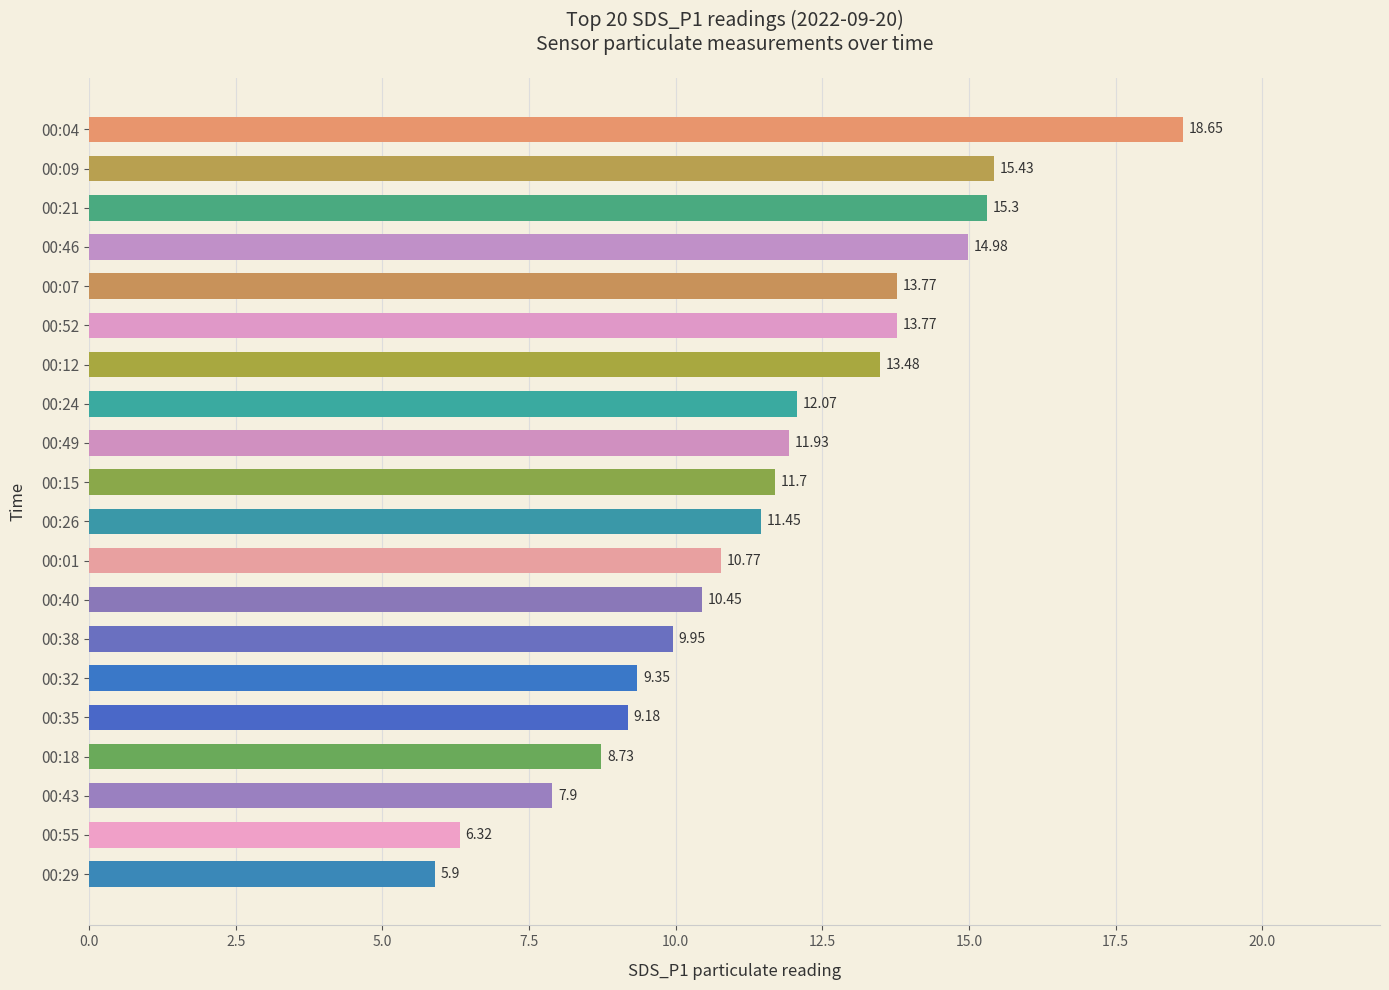

Approximately how many times larger is the value at 00:07 compared to 00:18?

1.6